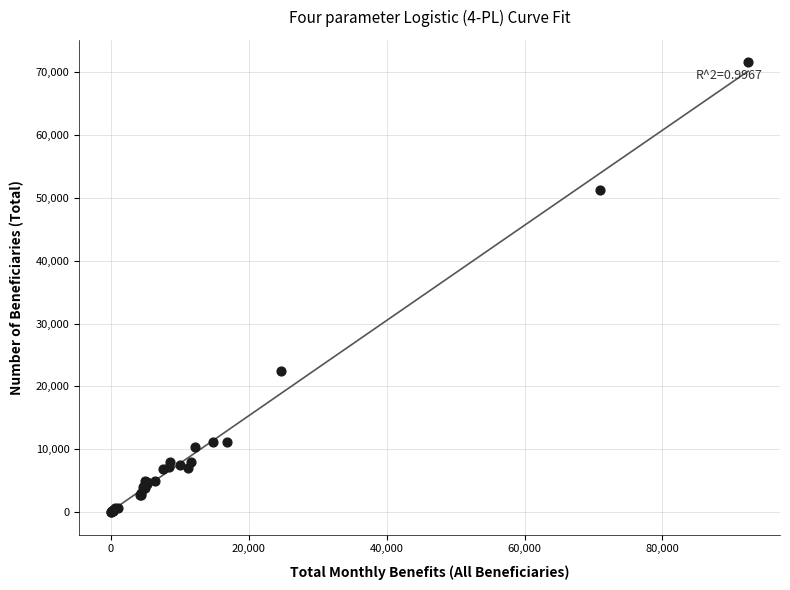

What Y value in the scatter plot is closest to 35782?

22500